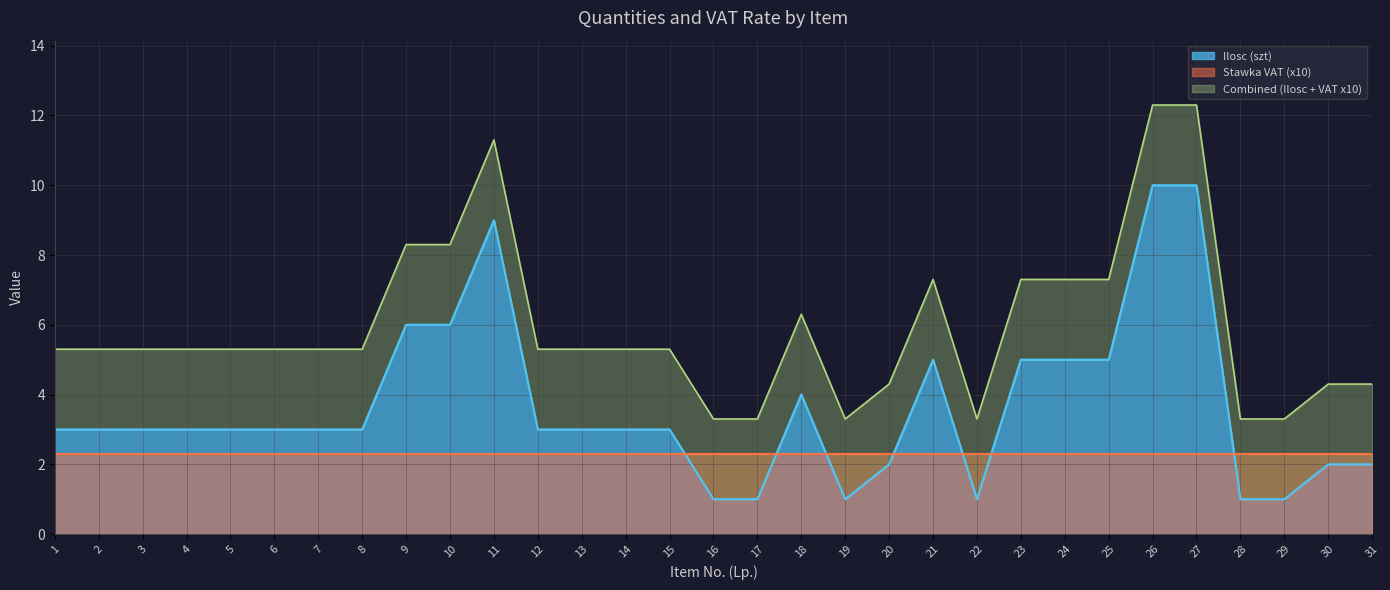

What is the maximum value for Ilosc (szt)?

10